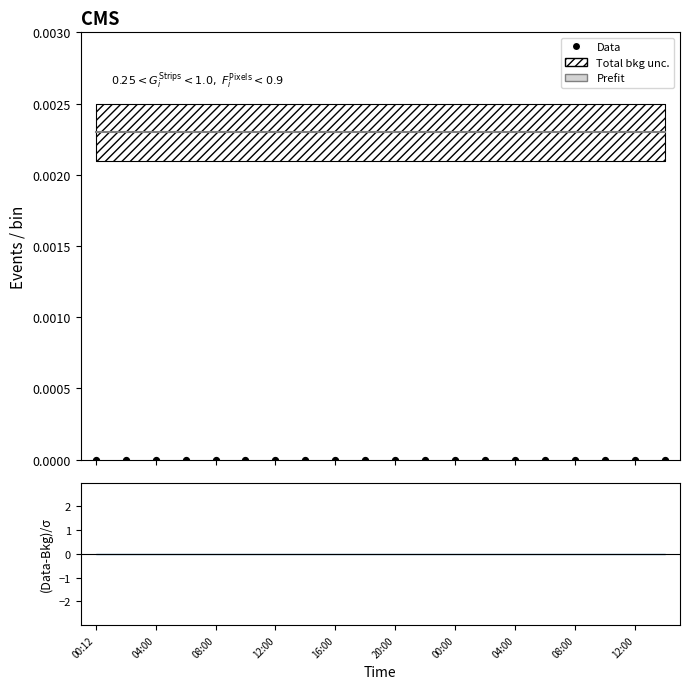

Which series contains the highest Y value?

Prefit